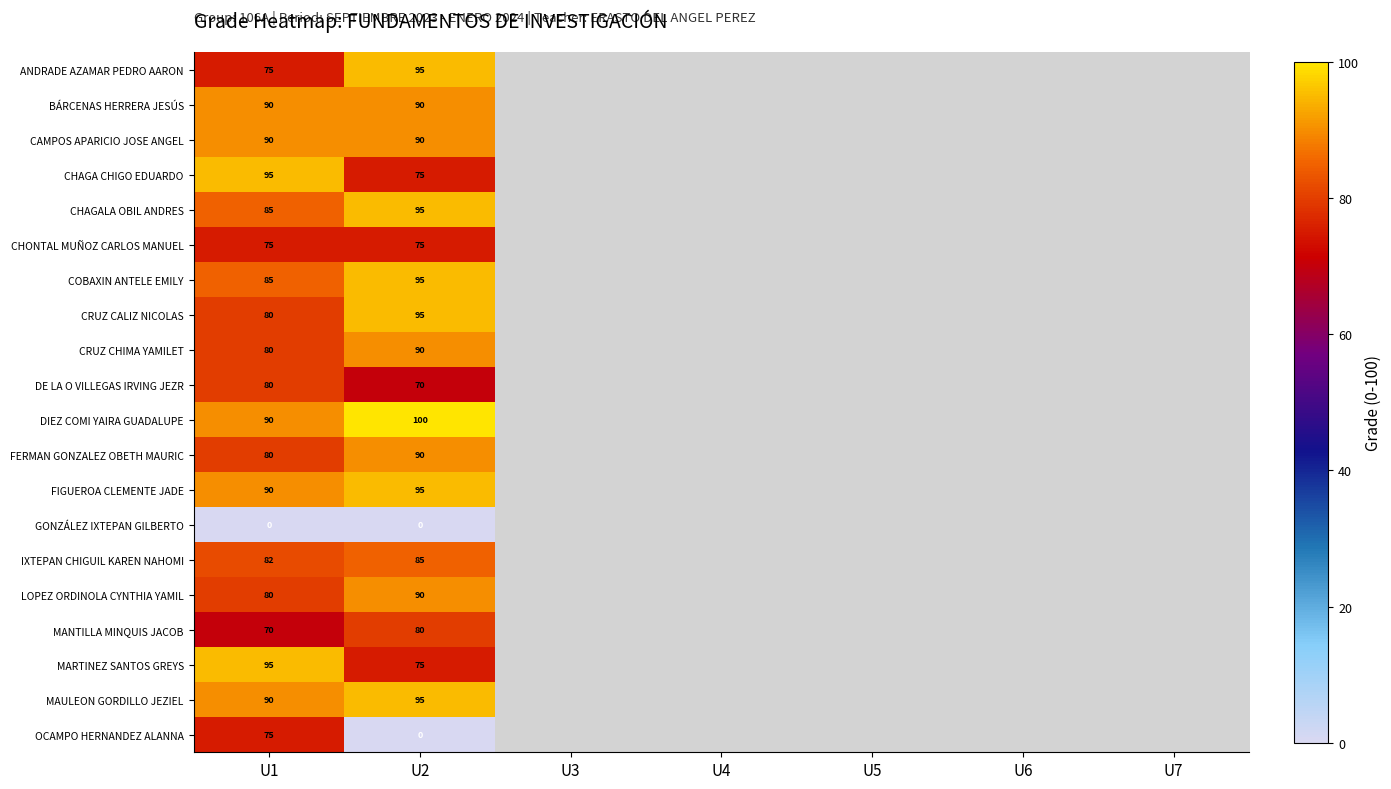

At how many categories does at least one series exceed 27?

2